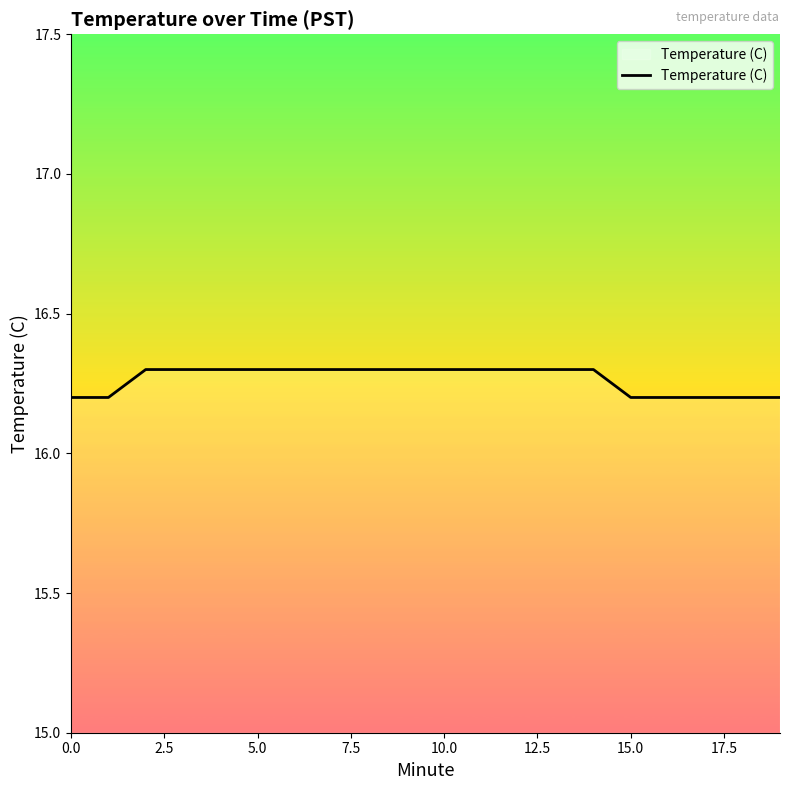

What is the maximum value shown in the chart?

16.3